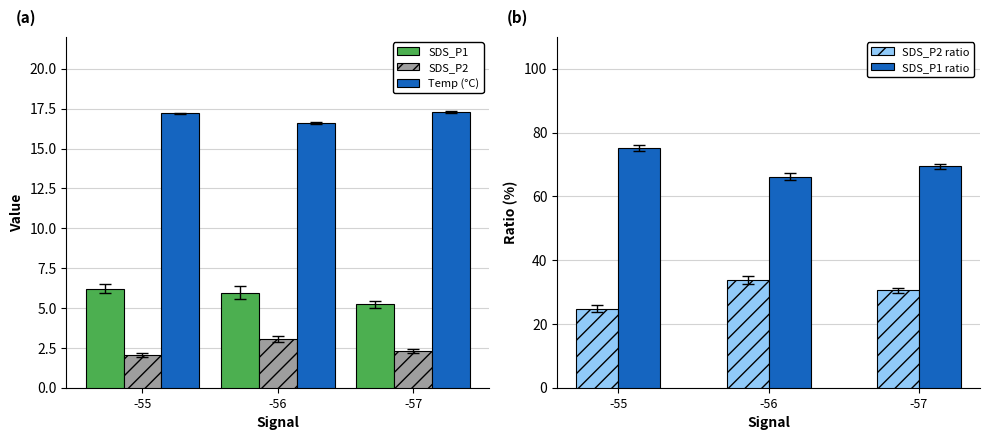

What is the sum of all SDS_P2 values?

7.4